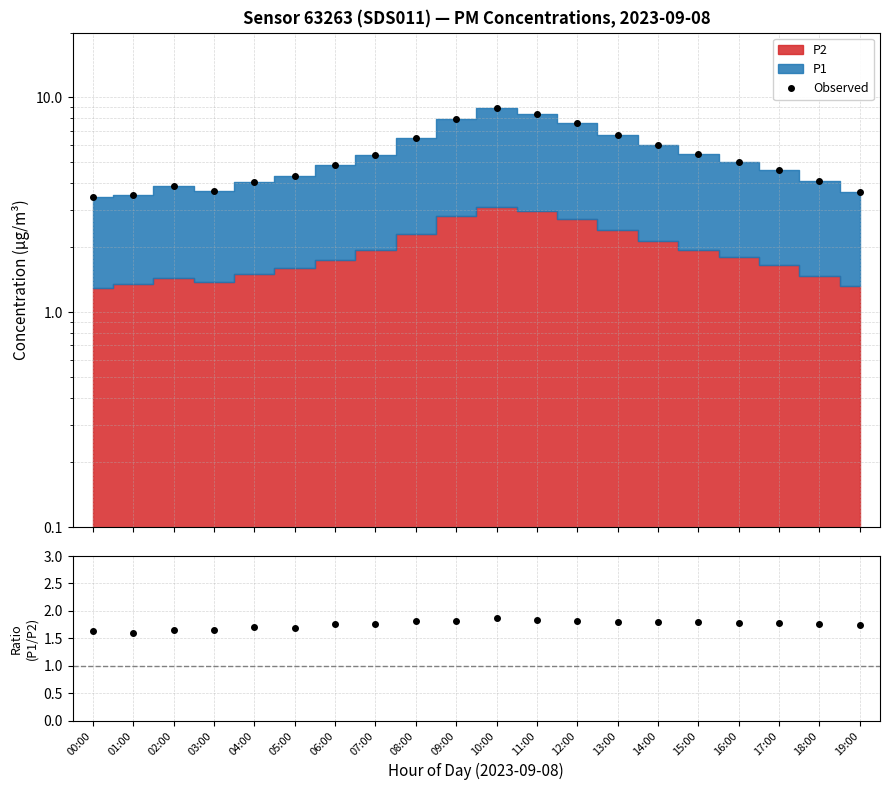

What value does the P1/P2 series have at 17:00?

1.8